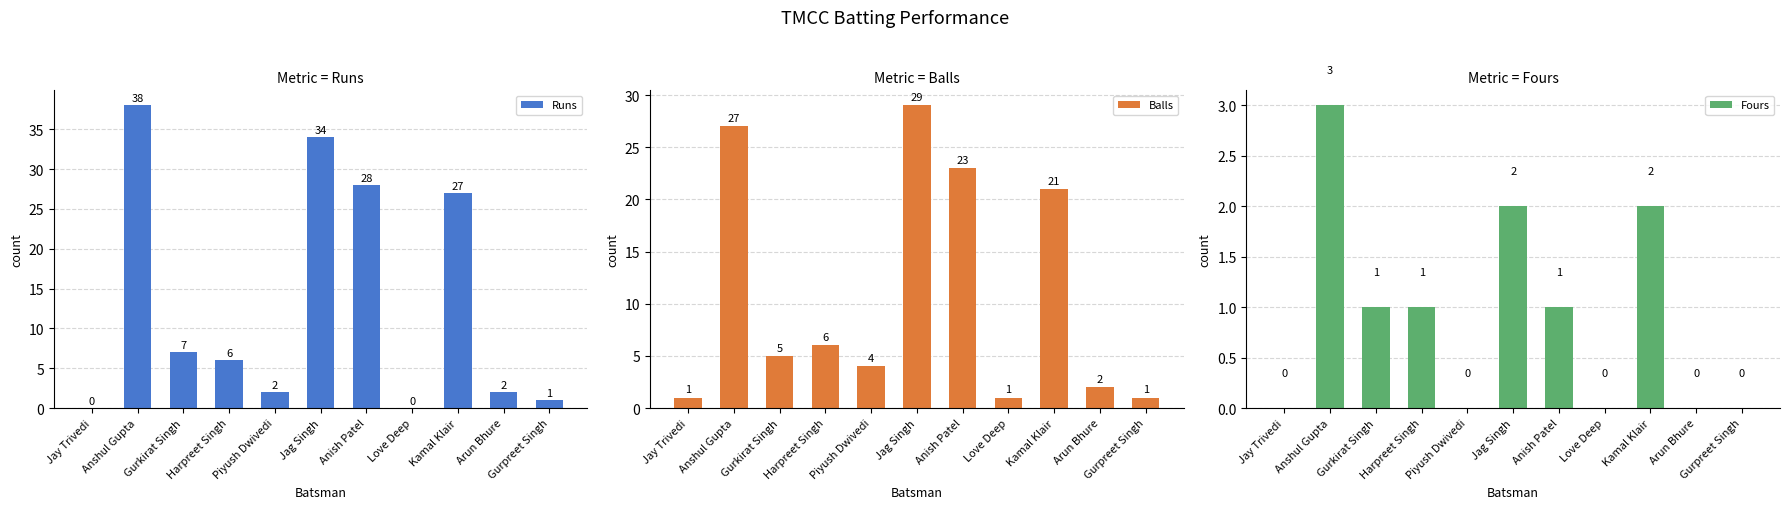

Which series has the widest spread of values?

Runs